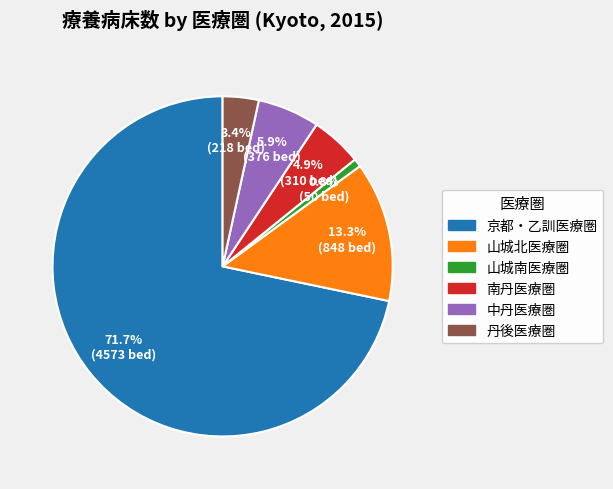

Does 京都・乙訓医療圏 represent more than half of the total?

Yes